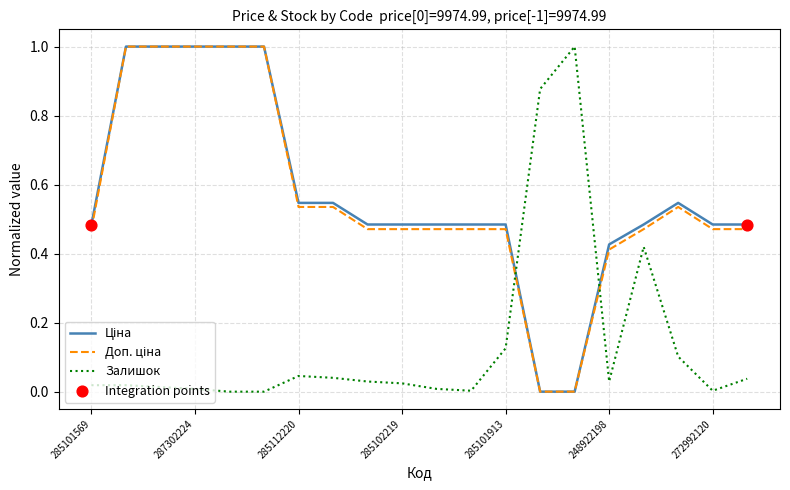

What is the maximum value for Залишок?

1.0